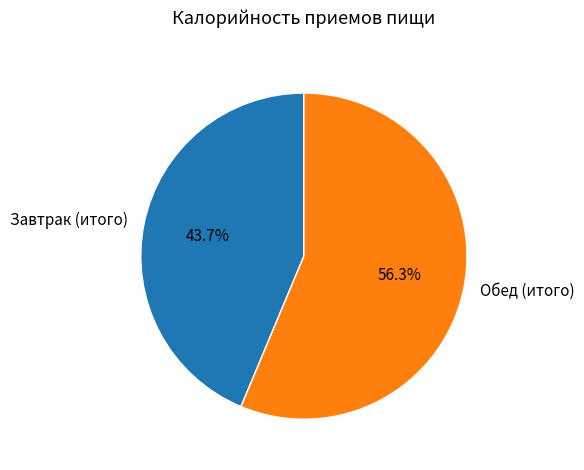

Which category has the smallest portion of the pie?

Завтрак (итого)